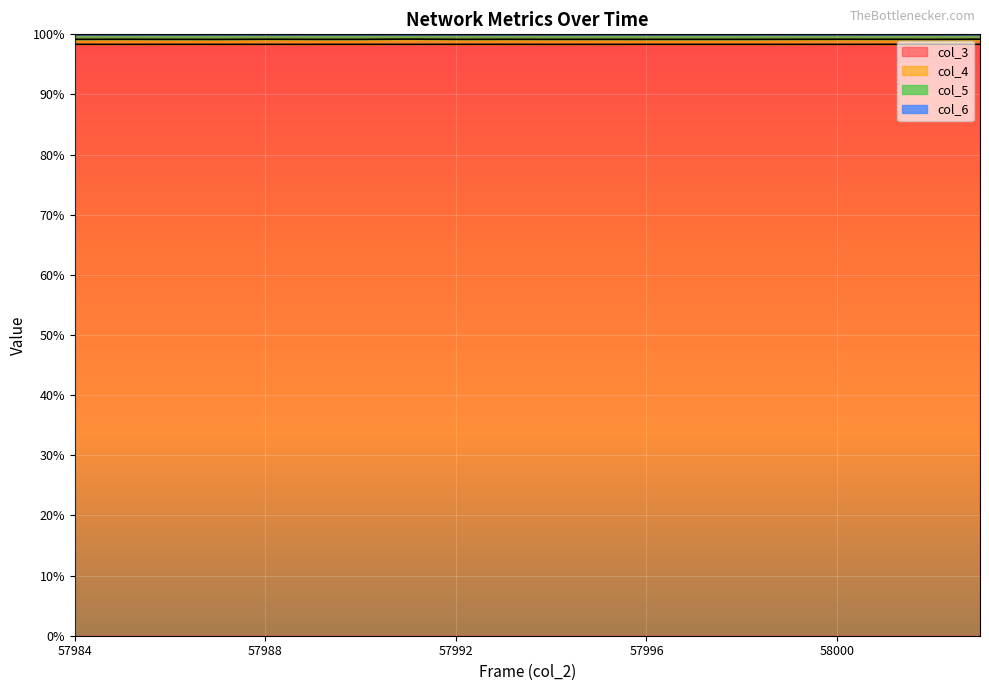

How many data points does each series have?

20